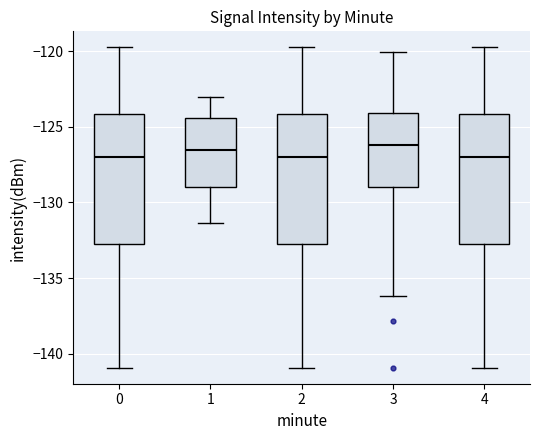

Reading left to right, transcribe this box plot: for each box, give where its median line is, the range the box spans, and where its two whiskers end, as read against the y-axis. The values are not printed on the chart, so give them approximately, as read against the axis.

0: median -127.0, box -133.0 to -124.0, whiskers -141.0 to -119.5
1: median -126.5, box -129.0 to -124.5, whiskers -131.5 to -123.0
2: median -127.0, box -133.0 to -124.0, whiskers -141.0 to -119.5
3: median -126.0, box -129.0 to -124.0, whiskers -136.0 to -120.0
4: median -127.0, box -133.0 to -124.0, whiskers -141.0 to -119.5